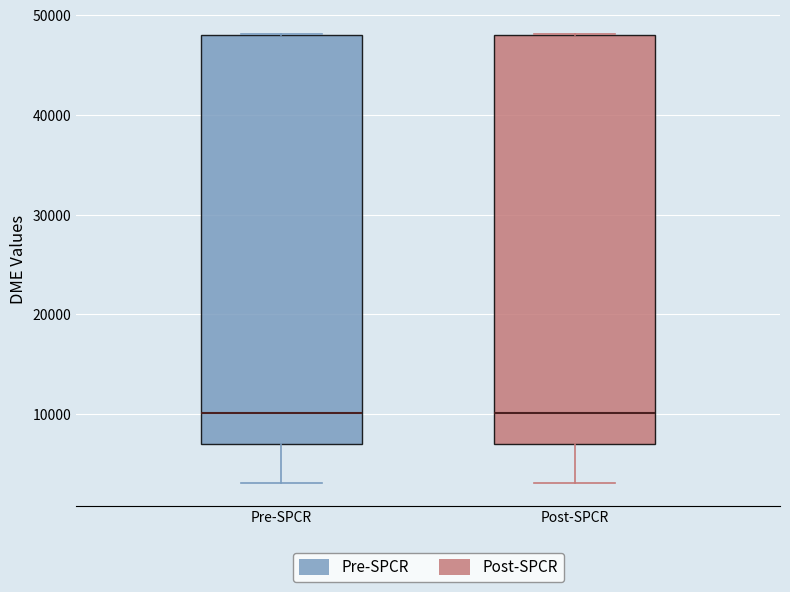

Reading left to right, transcribe this box plot: for each box, give where its median line is, the range the box spans, and where its two whiskers end, as read against the y-axis. The values are not printed on the chart, so give them approximately, as read against the axis.

Pre-SPCR: median 10000, box 7000 to 48000, whiskers 3000 to 48000
Post-SPCR: median 10000, box 7000 to 48000, whiskers 3000 to 48000